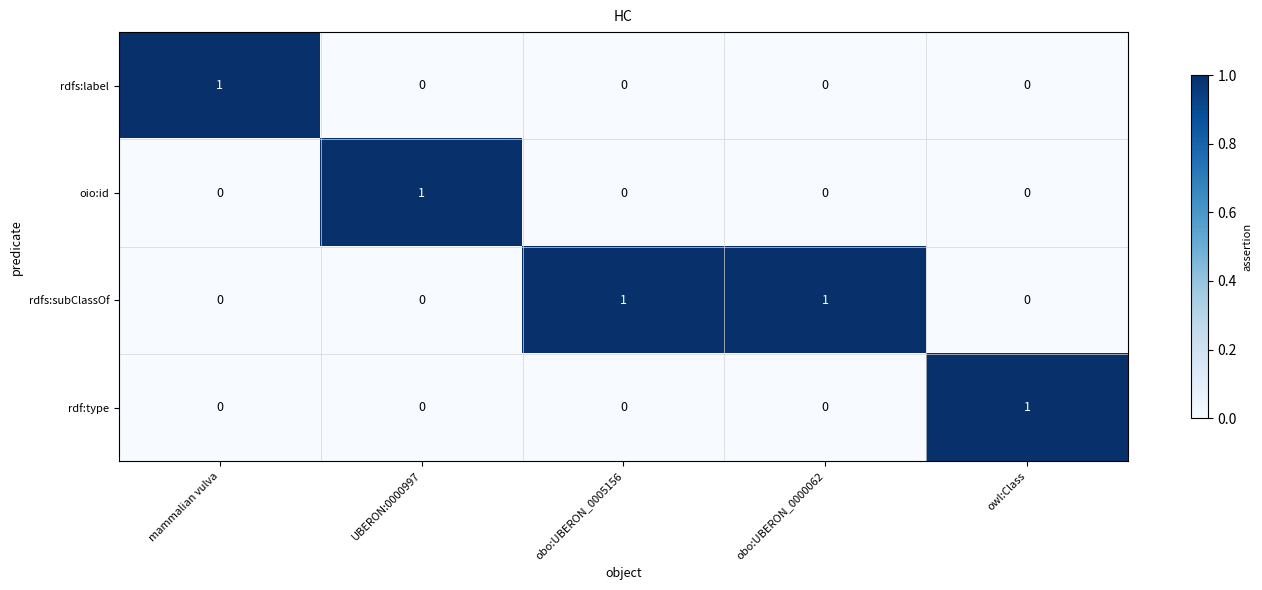

Count the number of categories in the chart.

5